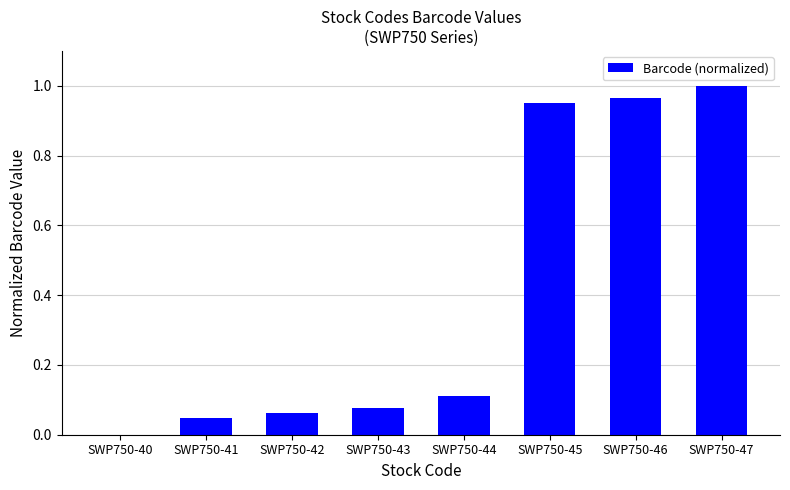

Is it true that the value at SWP750-40 is -0.5?

False